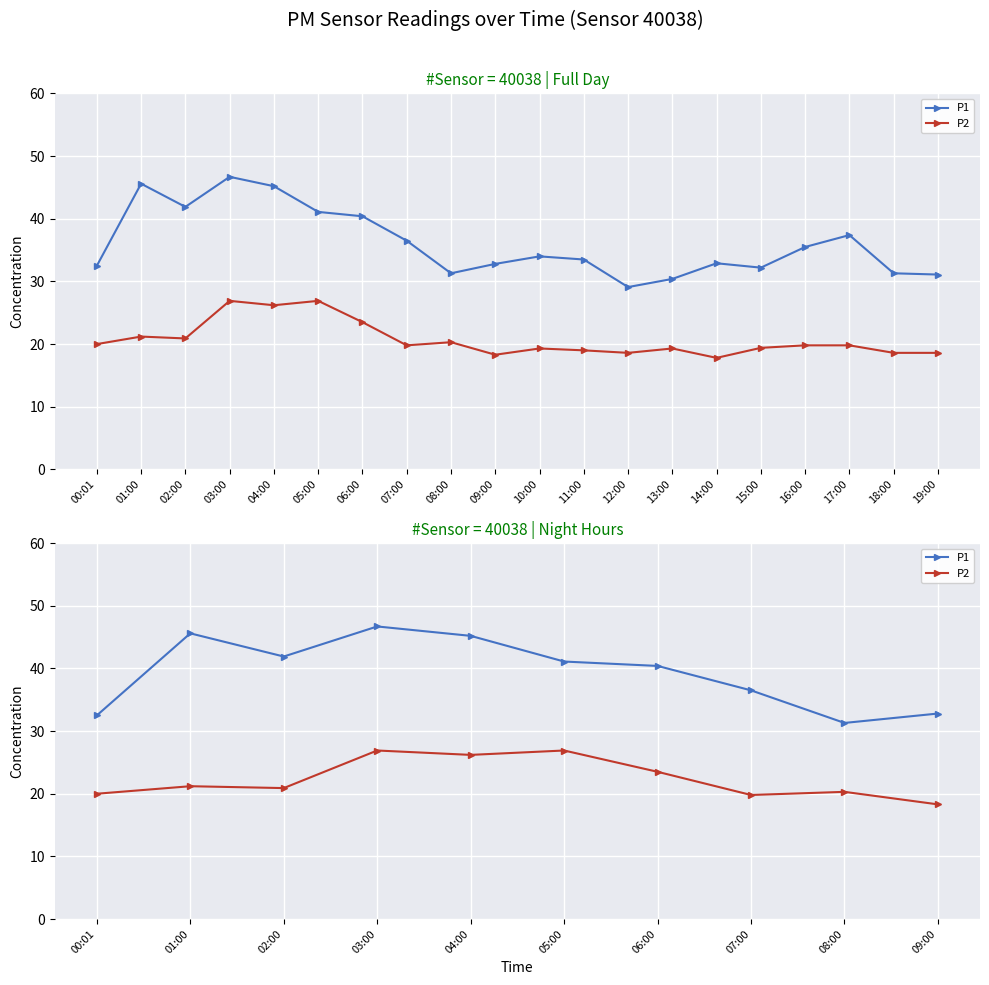

Is the value of P1 at 07:00 greater than the value of P2 at 05:00?

Yes